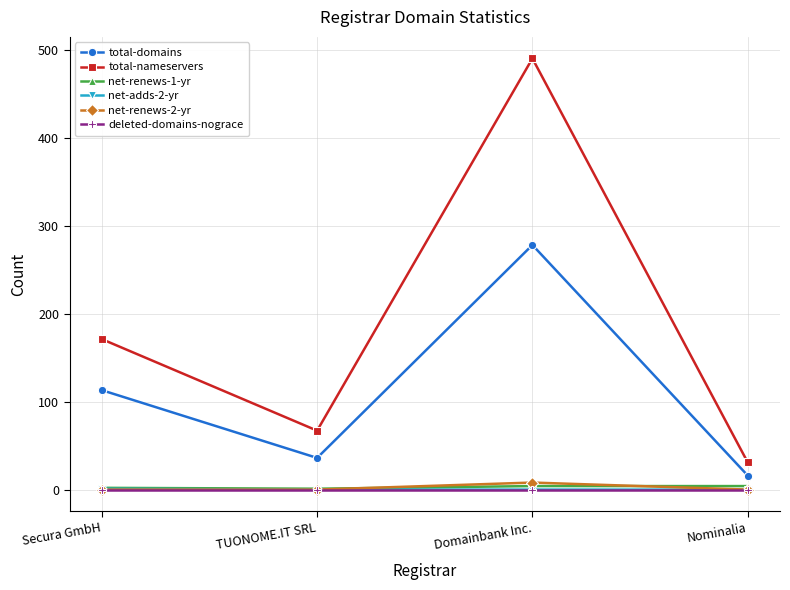

The deleted-domains-nograce series shows 0 at Nominalia. True or false?

True